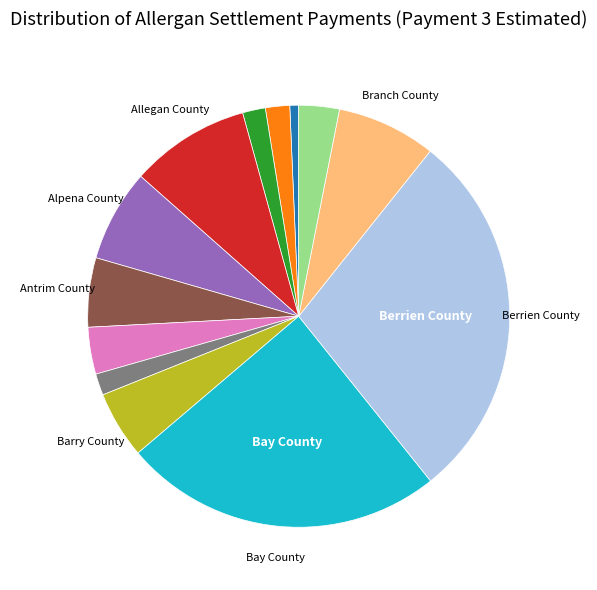

Is there any slice that represents more than half of the pie?

No